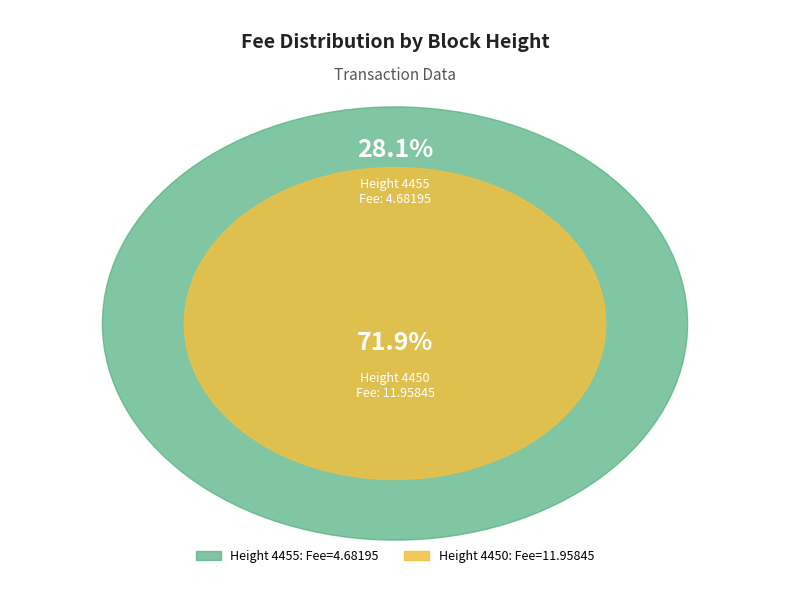

What is the change in value from 4455 to 4450?

+7.3